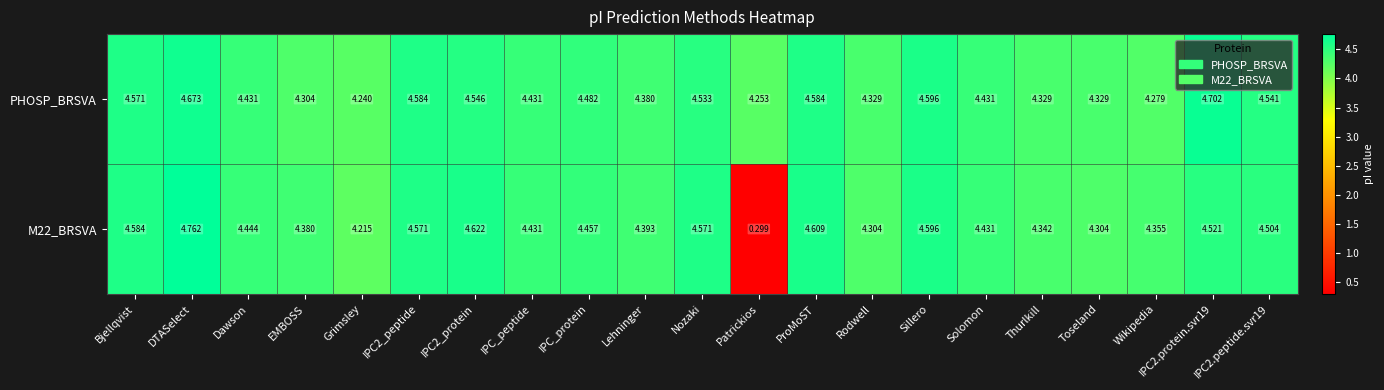

At which label is PHOSP_BRSVA closest to 4?

Grimsley